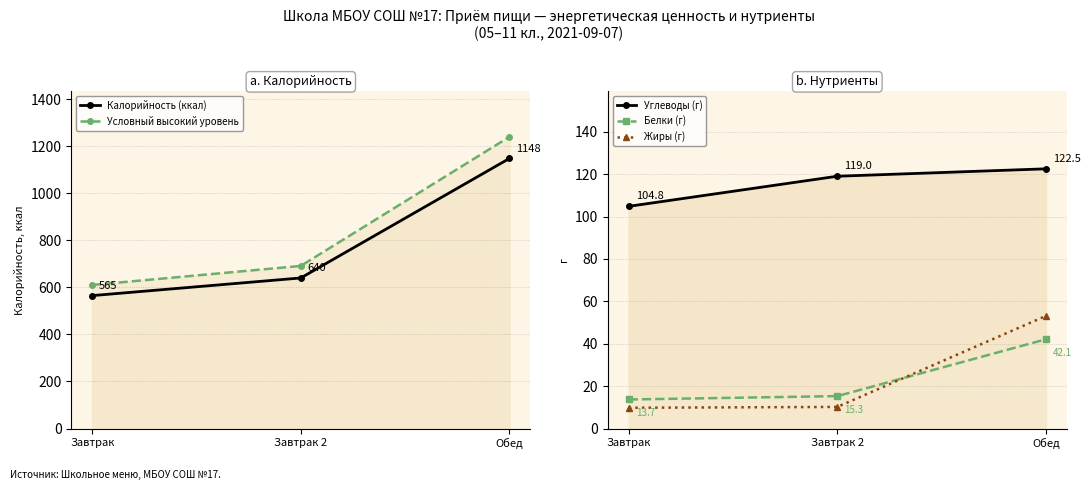

What position from the right is Завтрак 2?

2